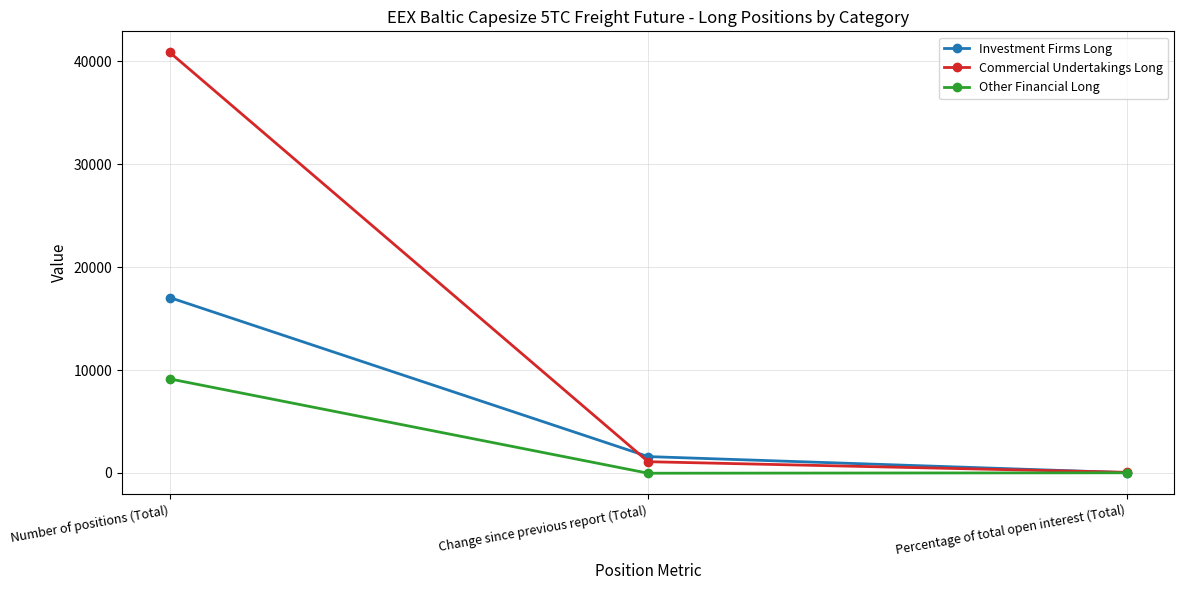

What are all the series names shown in the legend?

Investment Firms Long, Commercial Undertakings Long, Other Financial Long